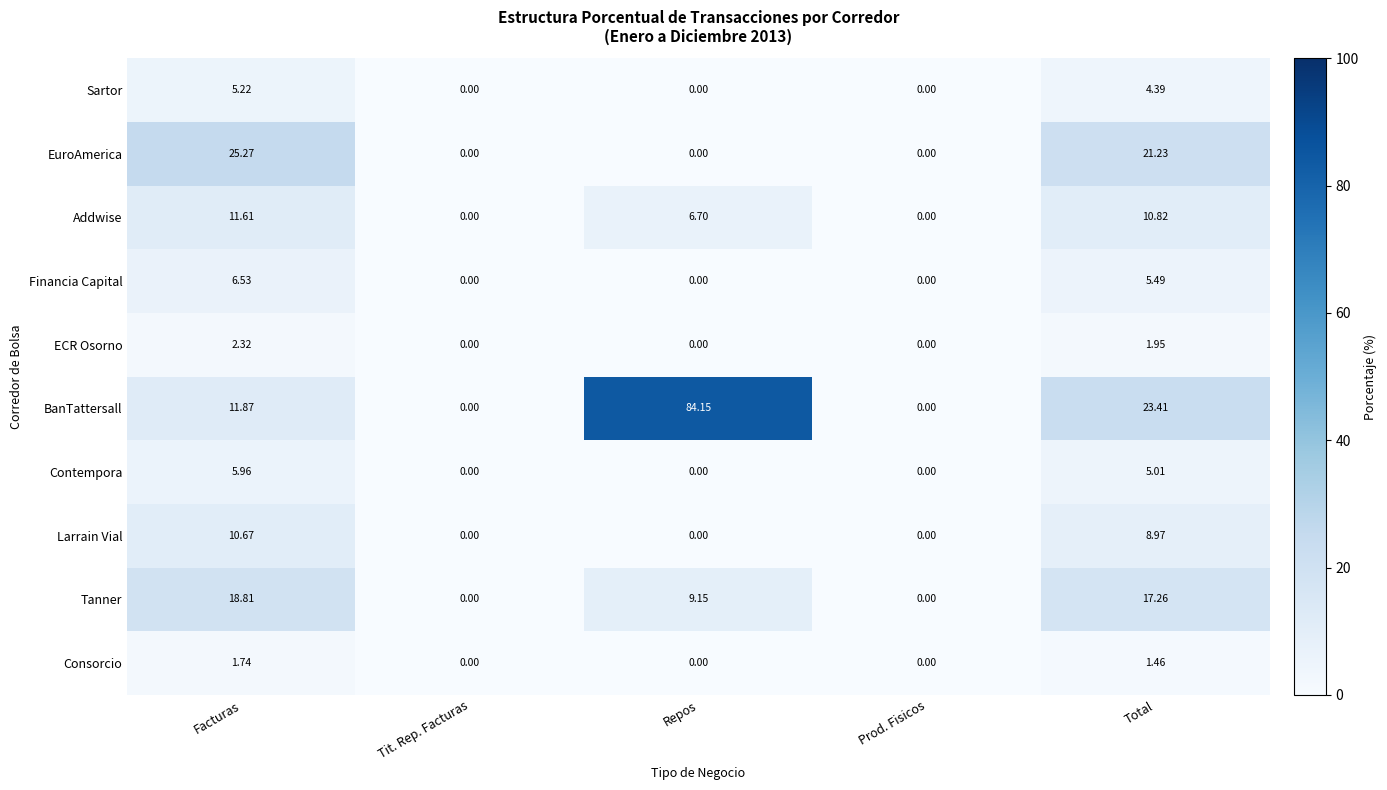

Which series has the largest total across all categories?

BanTattersall